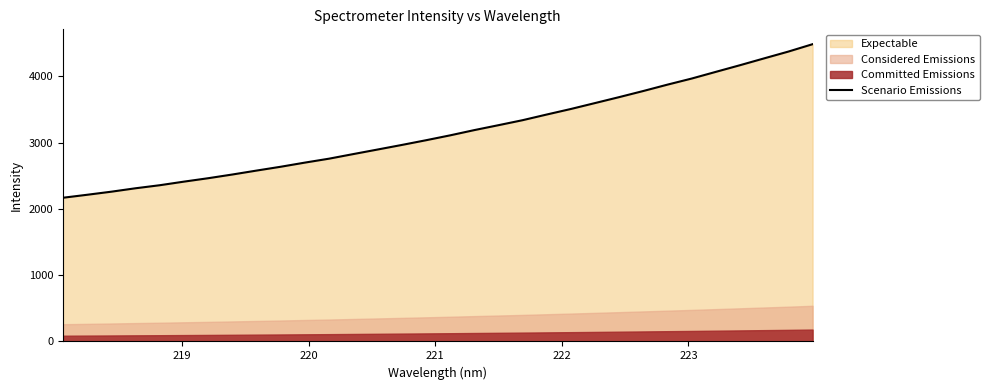

Does the chart have visible grid lines?

No